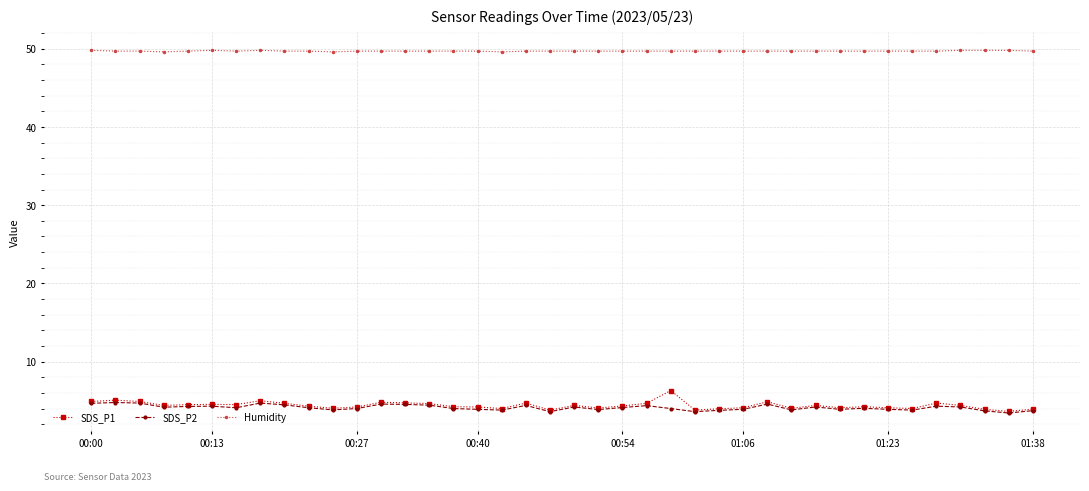

True or false: Humidity and SDS_P2 intersect in this chart.

False